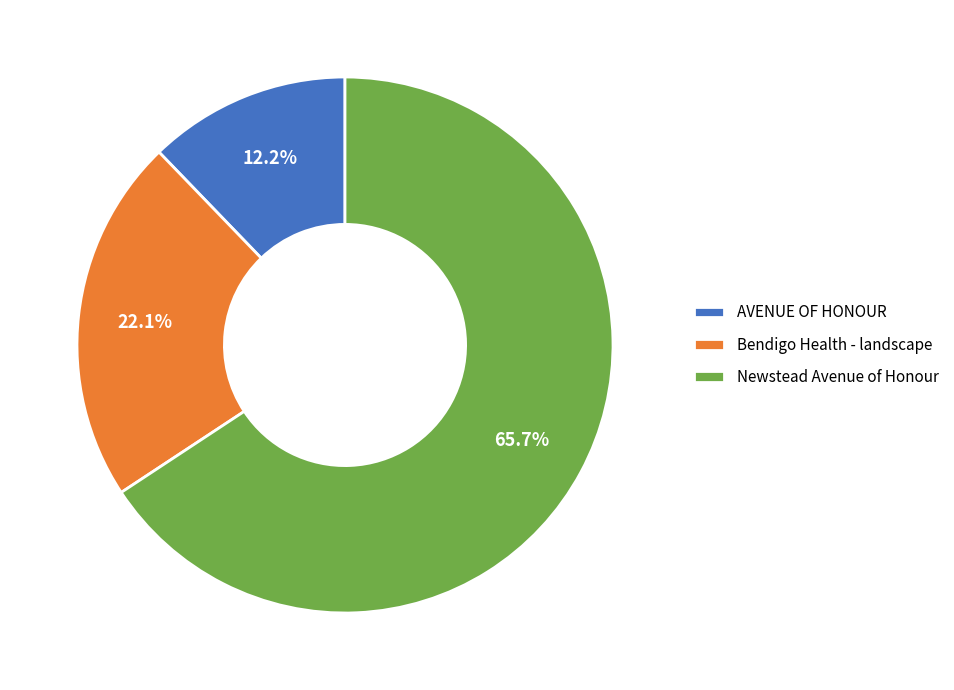

To the nearest percent, what is the combined percentage of Newstead Avenue of Honour and Bendigo Health - landscape?

88%